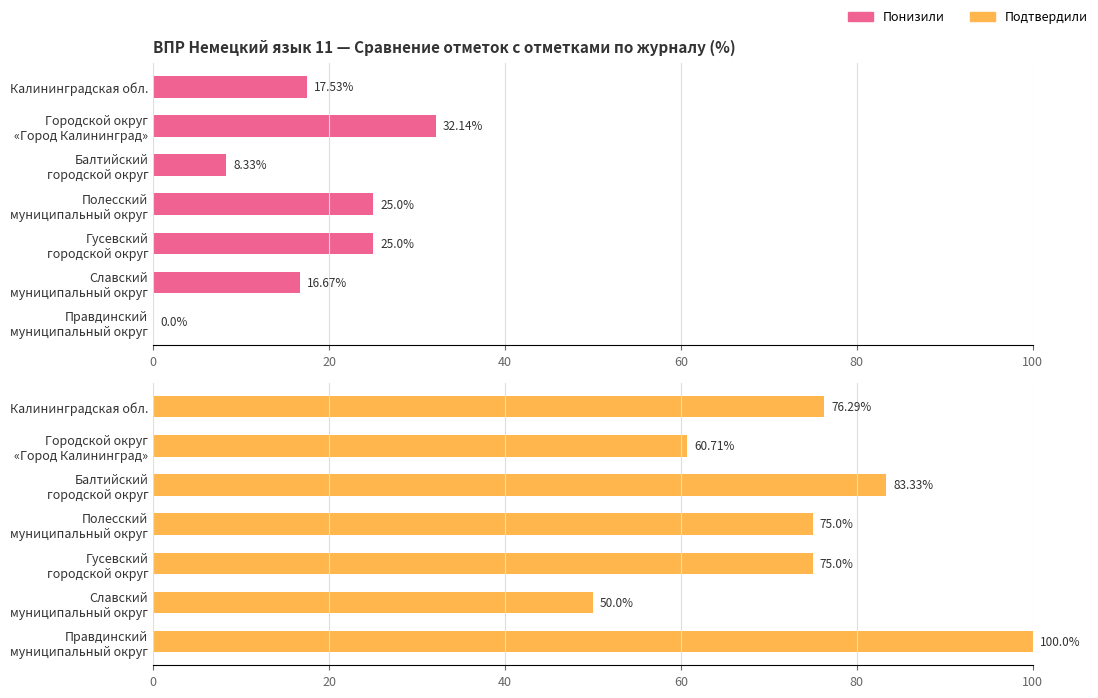

What is the average value of the Подтвердили series?

74.3